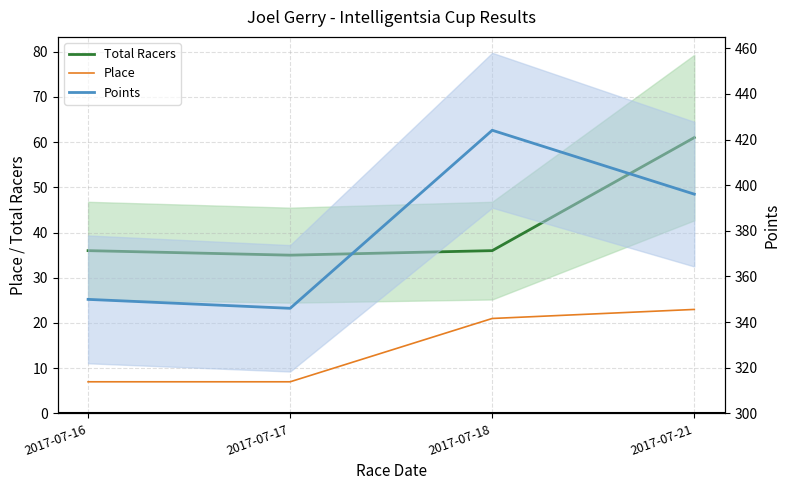

Reading left to right, list all the values displayed in this chart.

Total Racers: 2017-07-16=36.0	2017-07-17=35.0	2017-07-18=36.0	2017-07-21=61.0
Place: 2017-07-16=7.0	2017-07-17=7.0	2017-07-18=21.0	2017-07-21=23.0
Points: 2017-07-16=350.0	2017-07-17=346.1	2017-07-18=424.0	2017-07-21=396.1